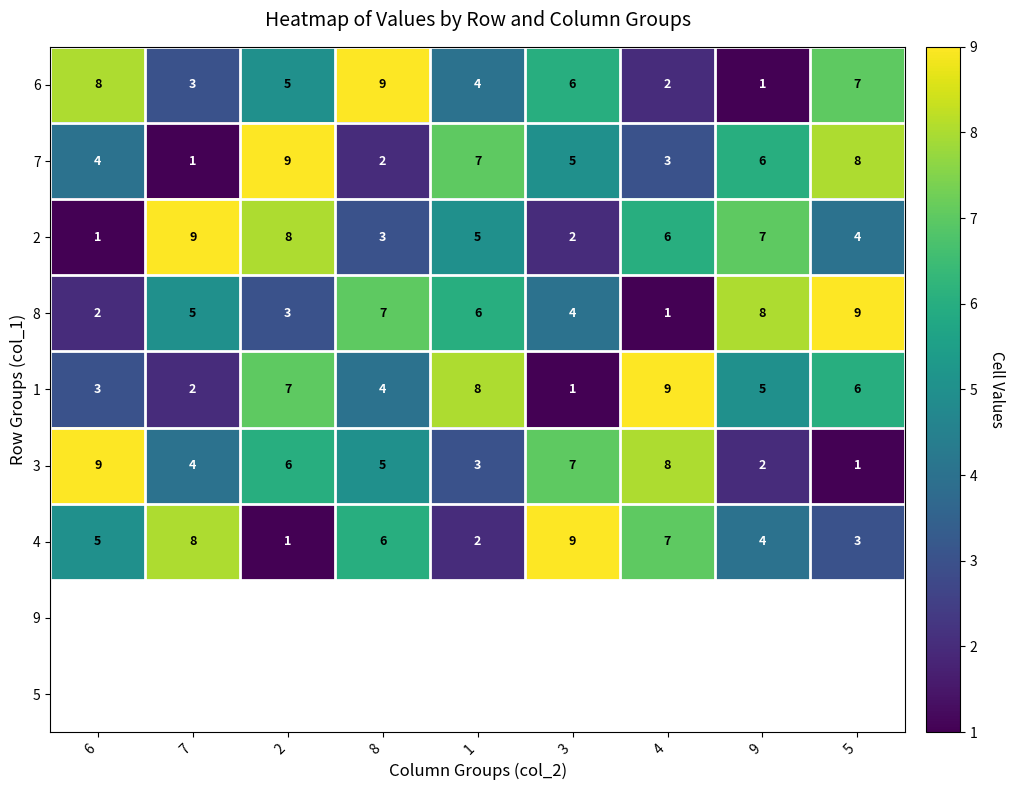

What is the difference between the maximum and minimum values in the 2 series?

8